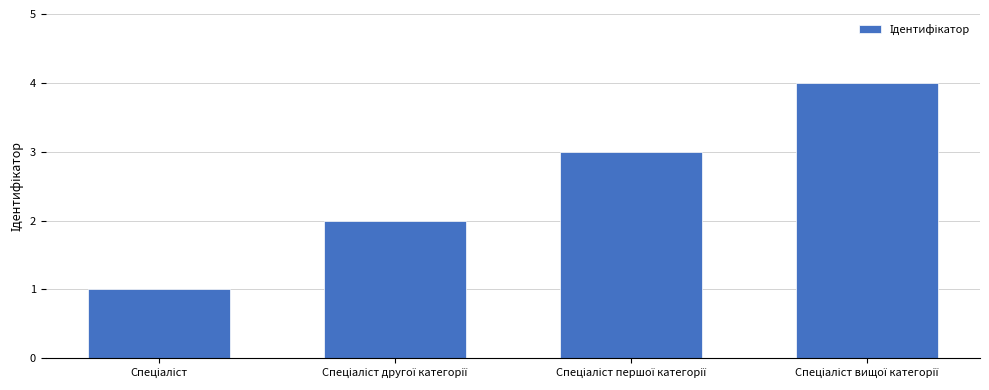

Reading right to left, list all the values displayed in this chart.

4	3	2	1